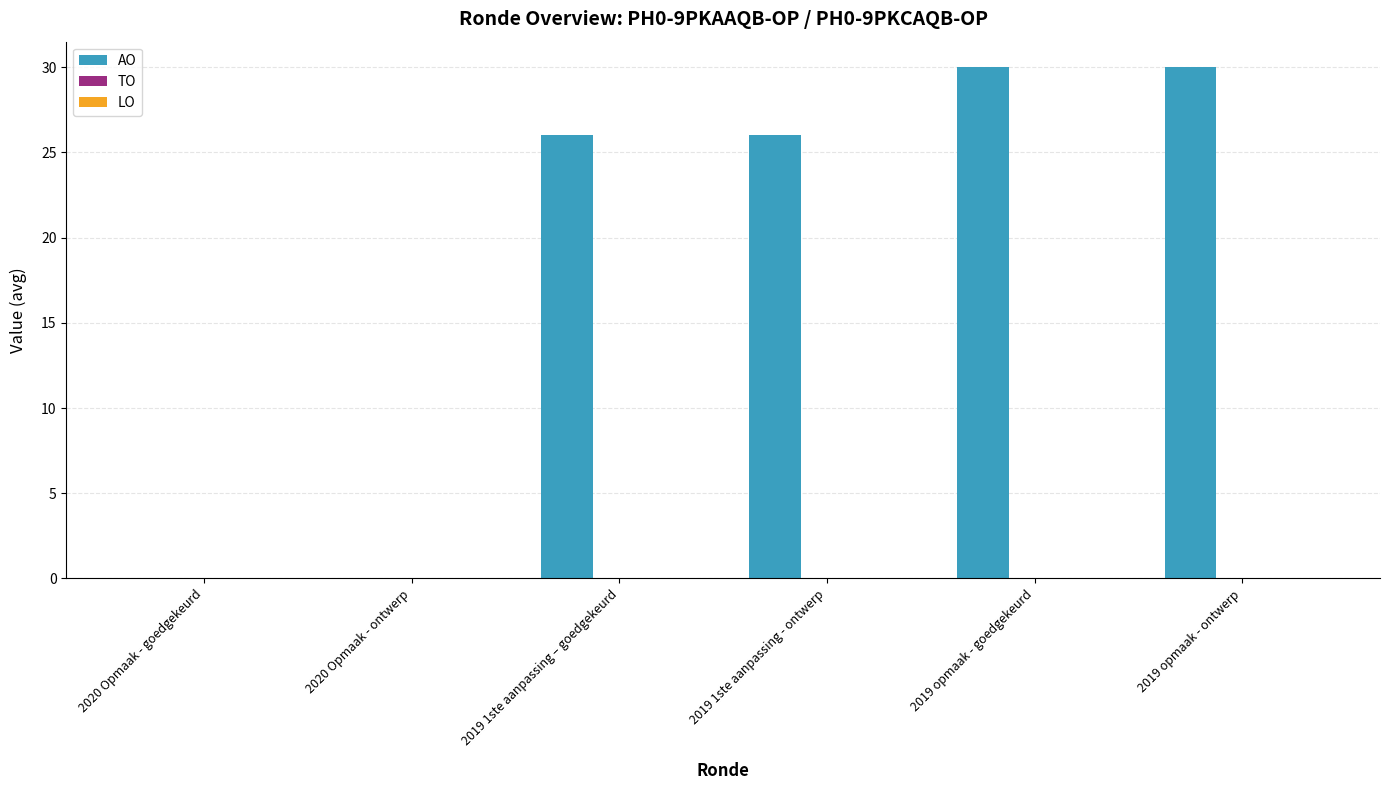

Between 2019 opmaak - goedgekeurd and 2020 Opmaak - ontwerp, which is larger?

2019 opmaak - goedgekeurd